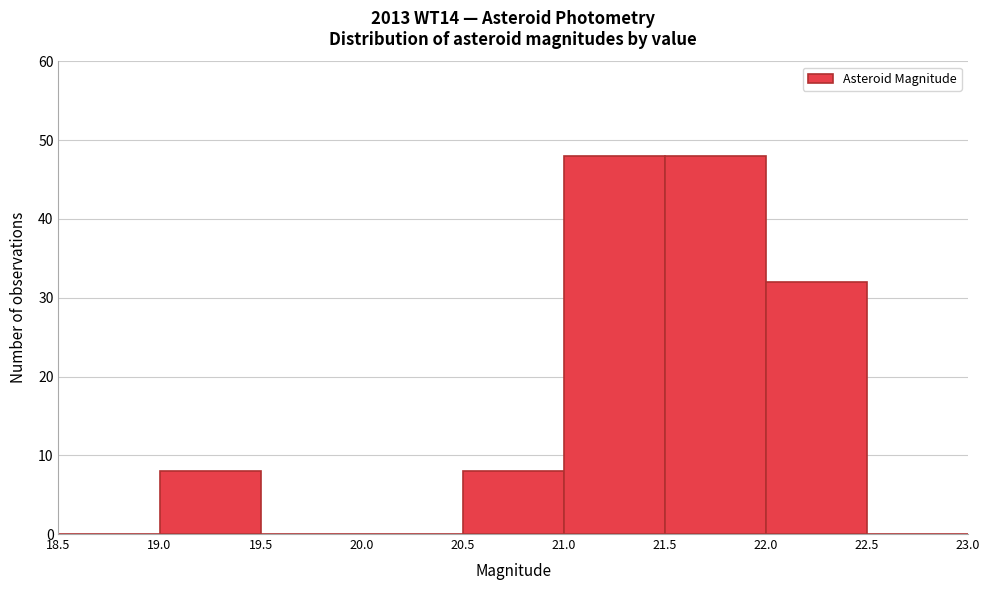

Reading left to right, transcribe this chart: for each bar, give the range it covers on the x-axis and its height. The values are not printed on the chart, so give them approximately, as read against the axis.

18.5 to 19.0: 0
19.0 to 19.5: 8
19.5 to 20.0: 0
20.0 to 20.5: 0
20.5 to 21.0: 8
21.0 to 21.5: 48
21.5 to 22.0: 48
22.0 to 22.5: 32
22.5 to 23.0: 0